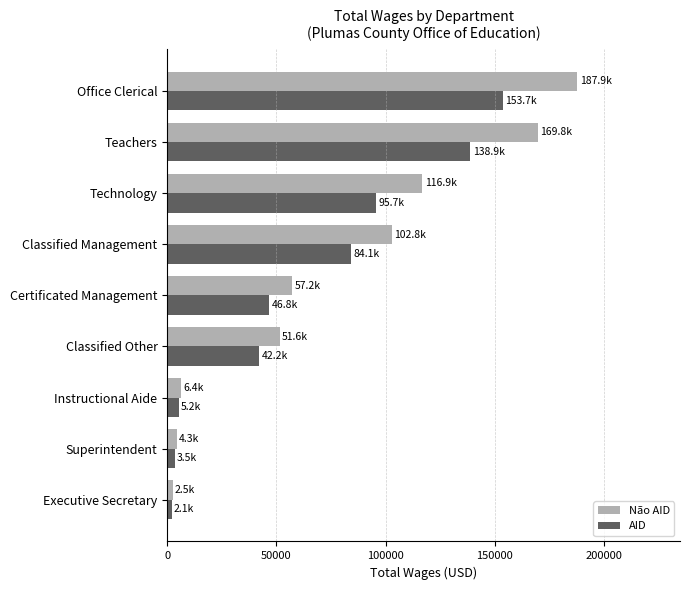

What are all the series names shown in the legend?

Não AID, AID